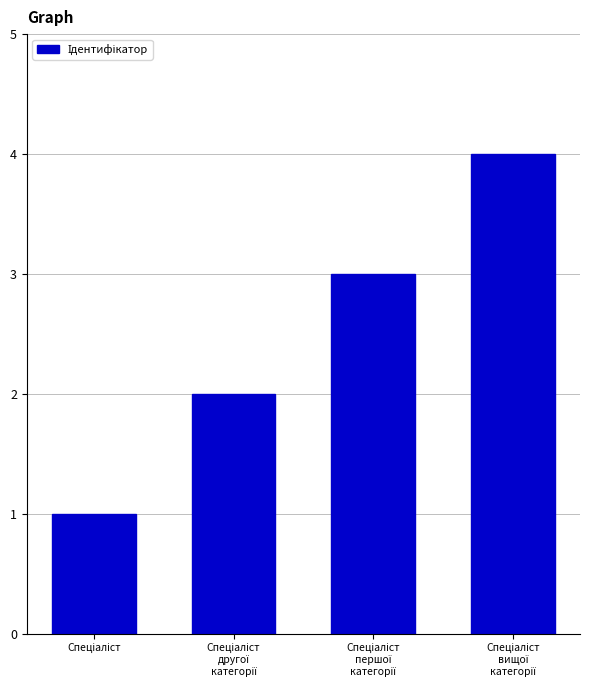

What is the difference between the maximum and minimum values?

3